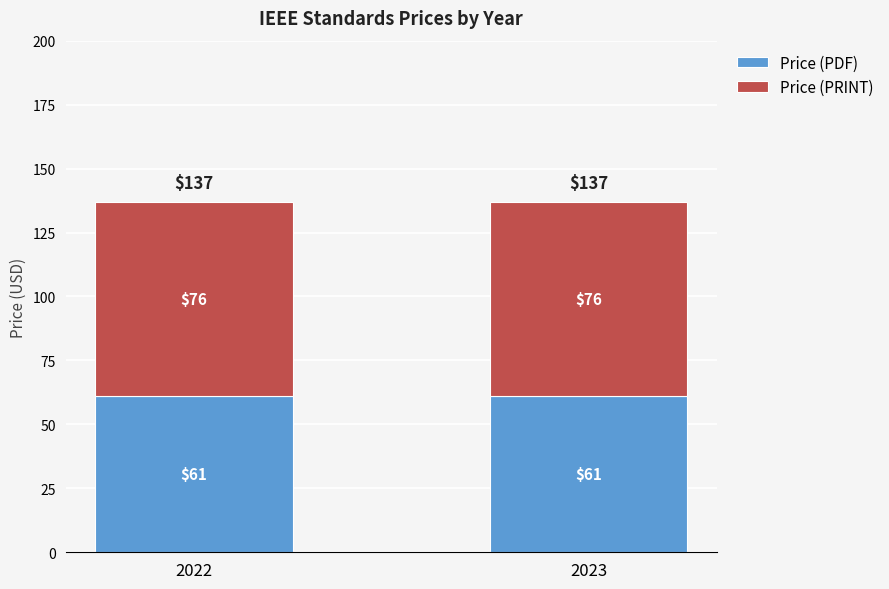

How many bars are there in total?

2